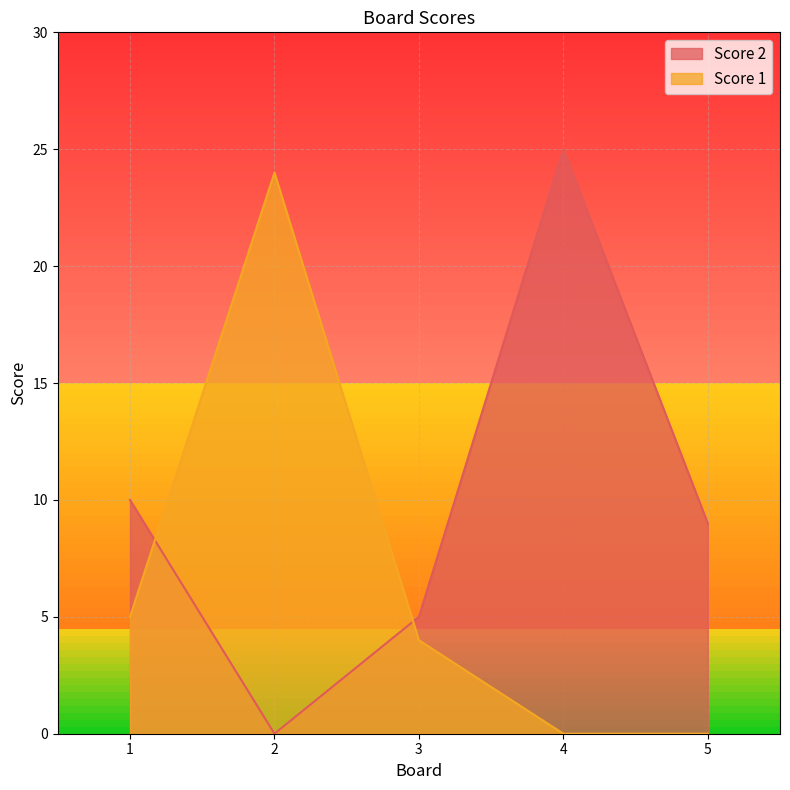

Count the number of data series in this chart.

2